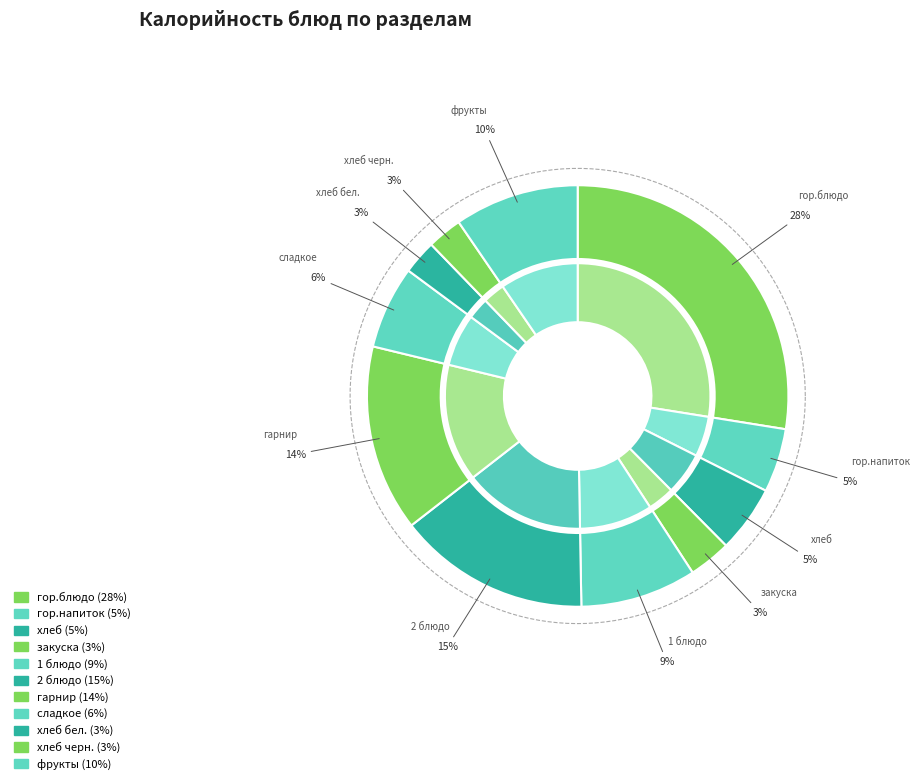

How many slices are in this pie chart?

11